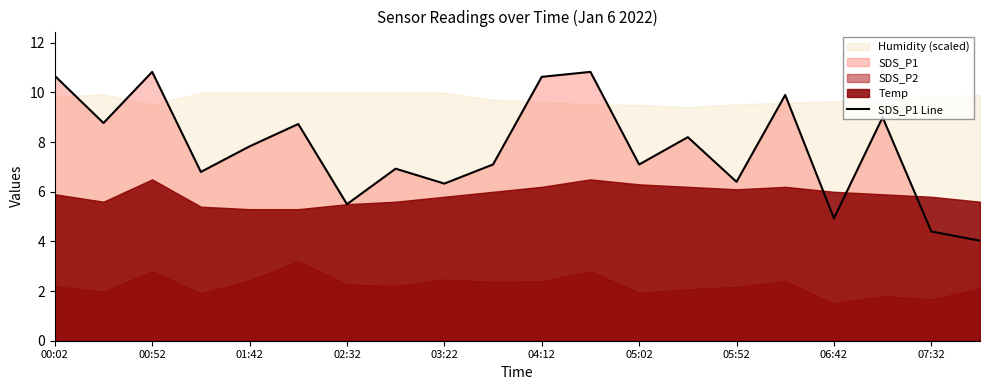

Where does the data first go above 7?

00:02